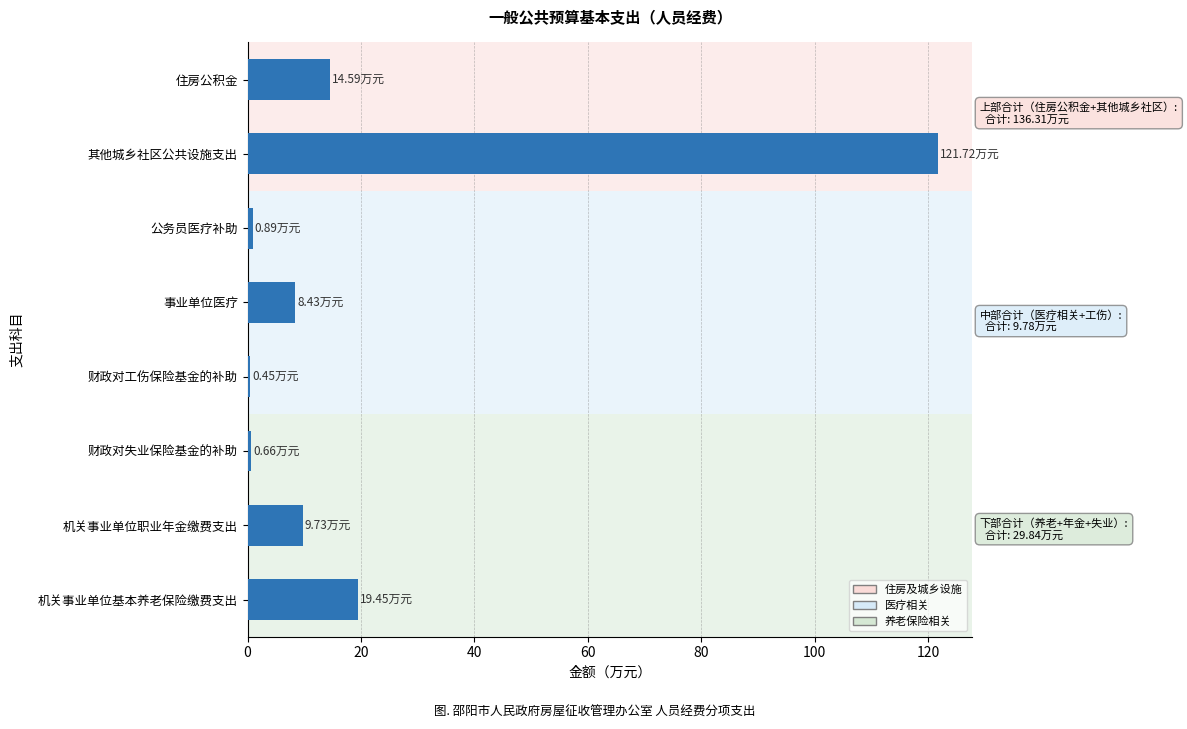

How many values are below 9?

4